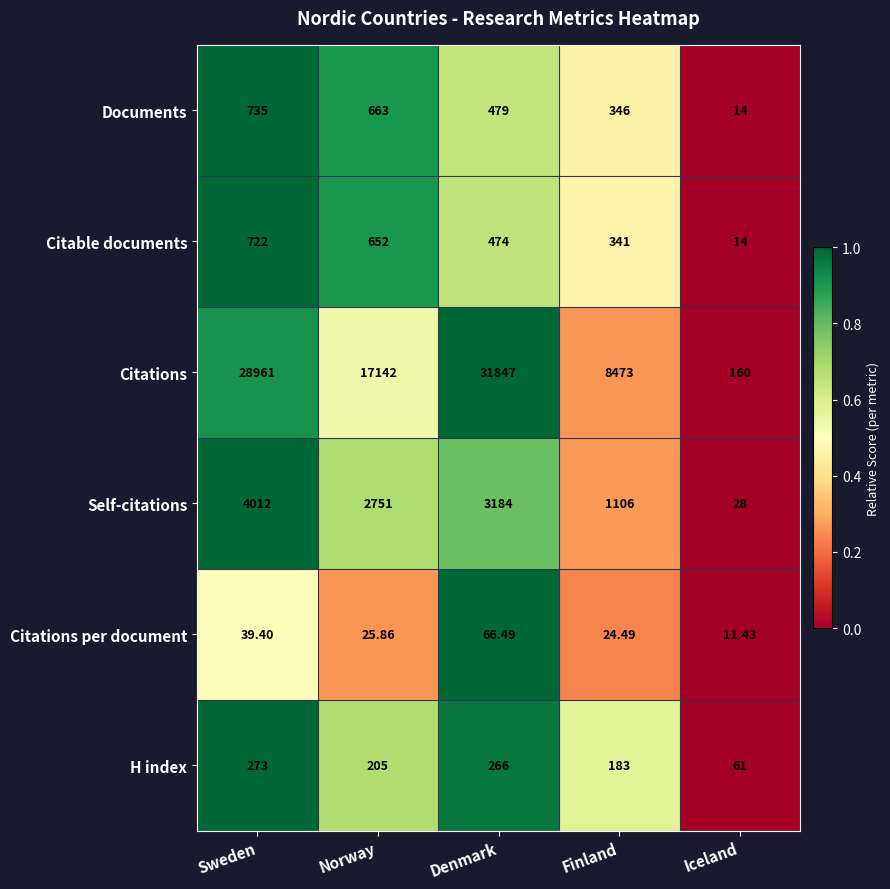

Rank the series by their maximum value, from highest to lowest.

Citations, Self-citations, Documents, Citable documents, H index, Citations per document